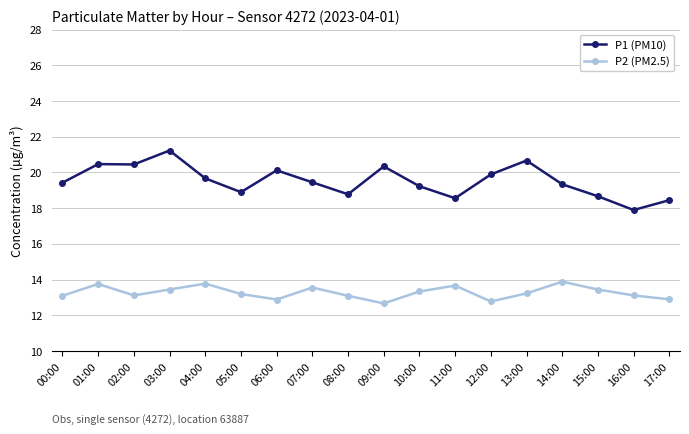

How many series are shown in this chart?

2